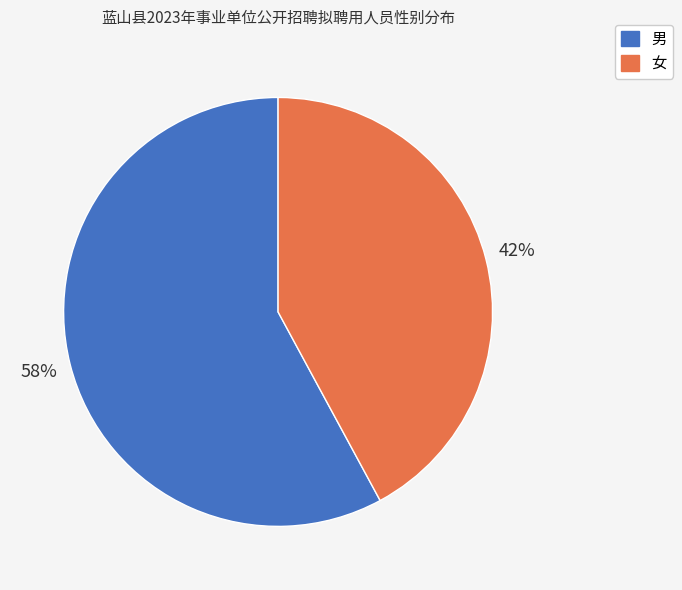

Count the number of slices in the pie.

2